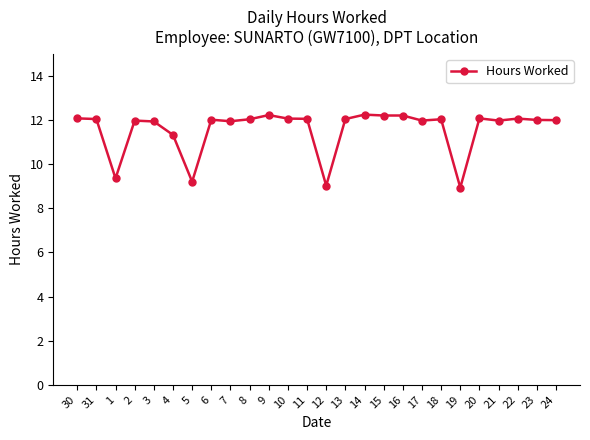

True or false: there are more than 1 points higher than both neighbors.

True